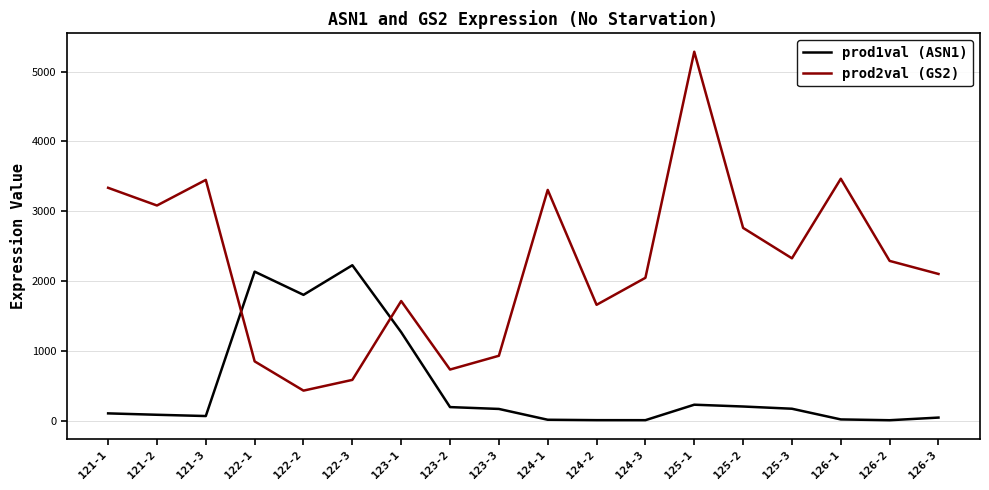

What is the approximate value of prod1val (ASN1) at 125-3?

170.6